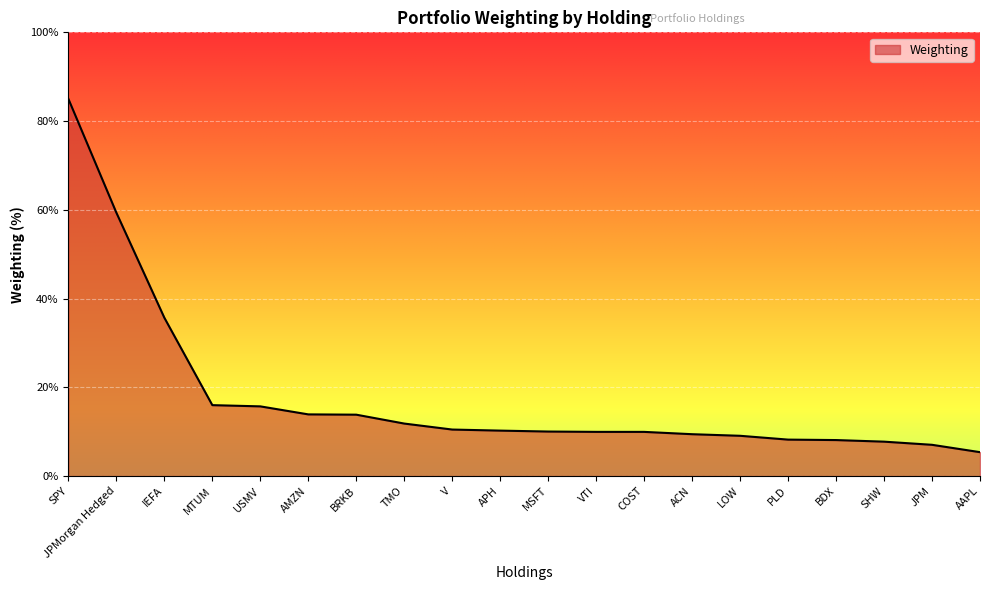

Which has a higher value, SHW or APH?

APH